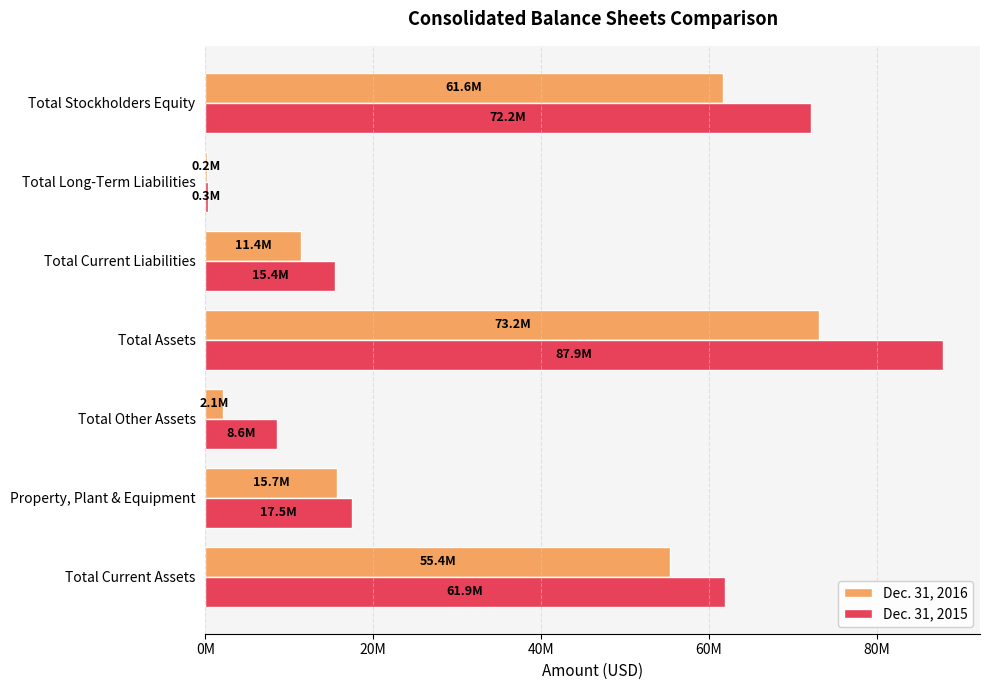

Reading left to right, extract all data points from this chart.

Dec. 31, 2016: 55373093	15719403	2084520	73177016	11368163	176161	61632692
Dec. 31, 2015: 61889746	17468420	8558064	87916230	15441452	290087	72184691